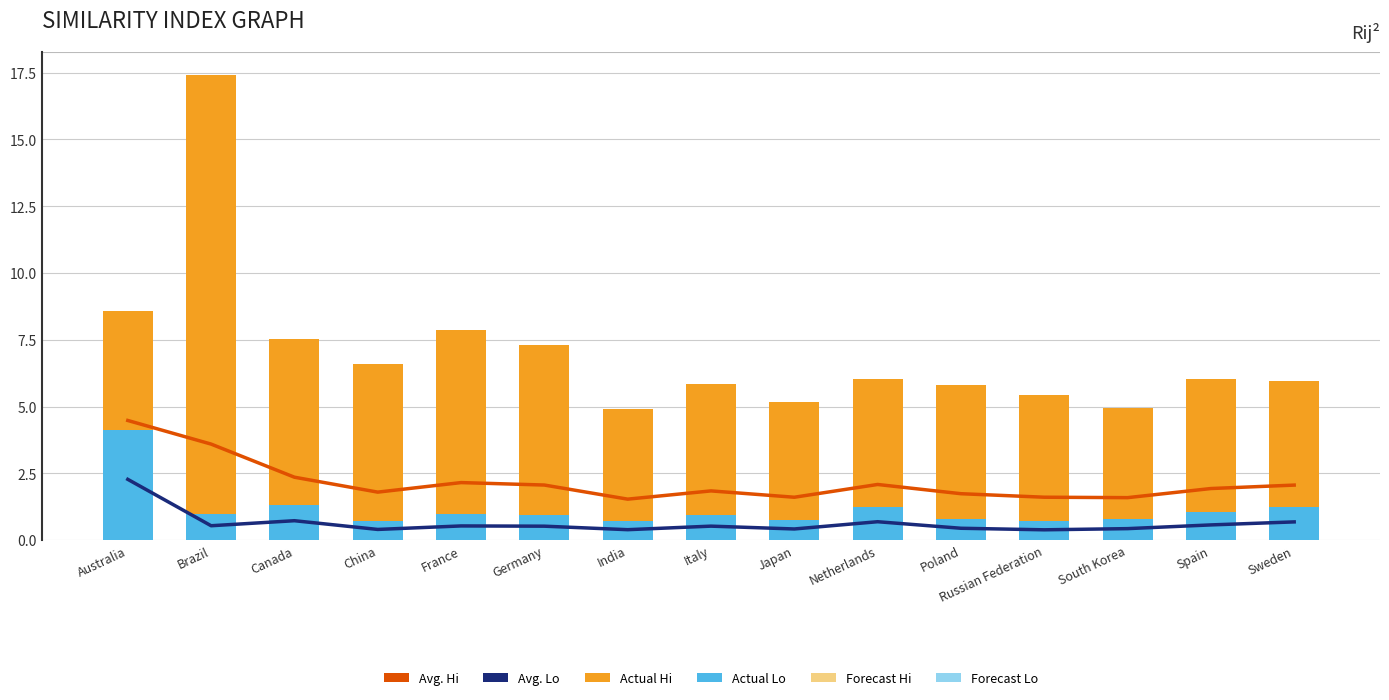

What is the difference between the maximum and minimum values in the Actual Hi series?

12.2